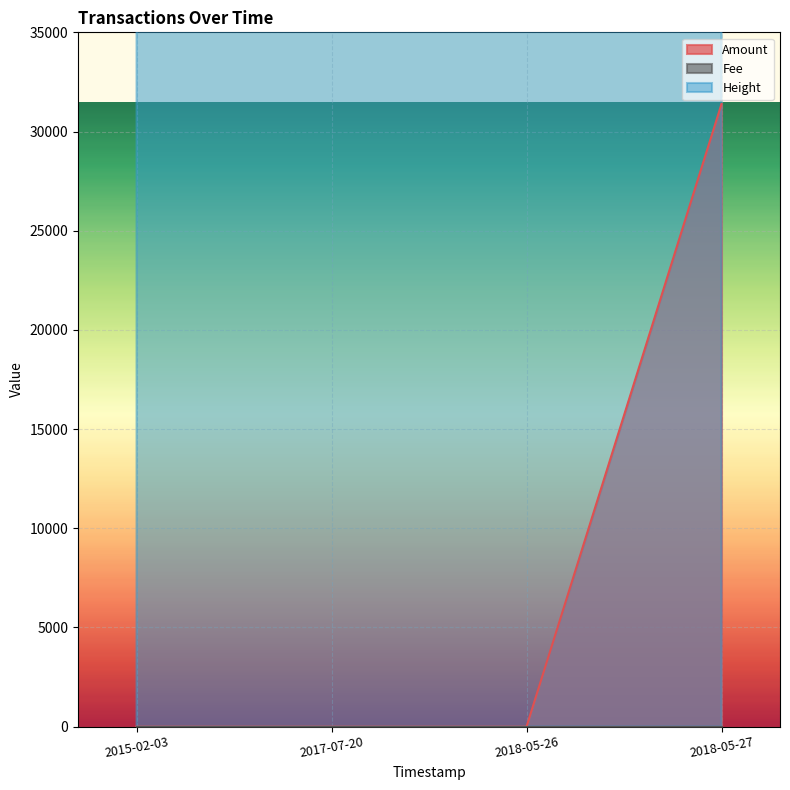

What is the highest value of the Amount series?

31389